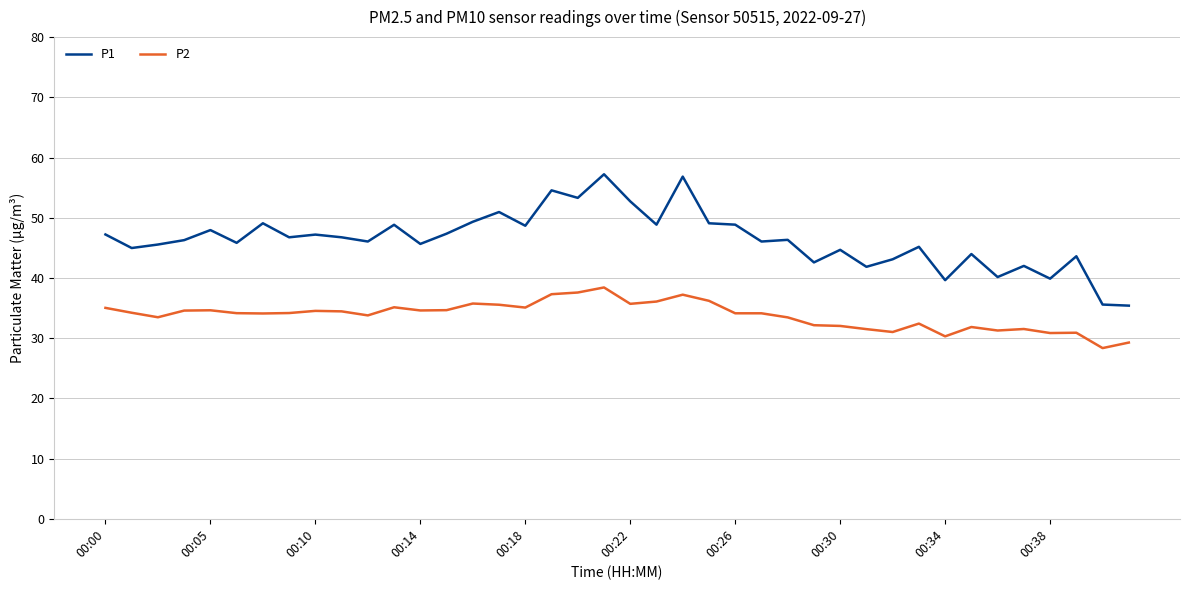

Which series has the largest total across all categories?

P1